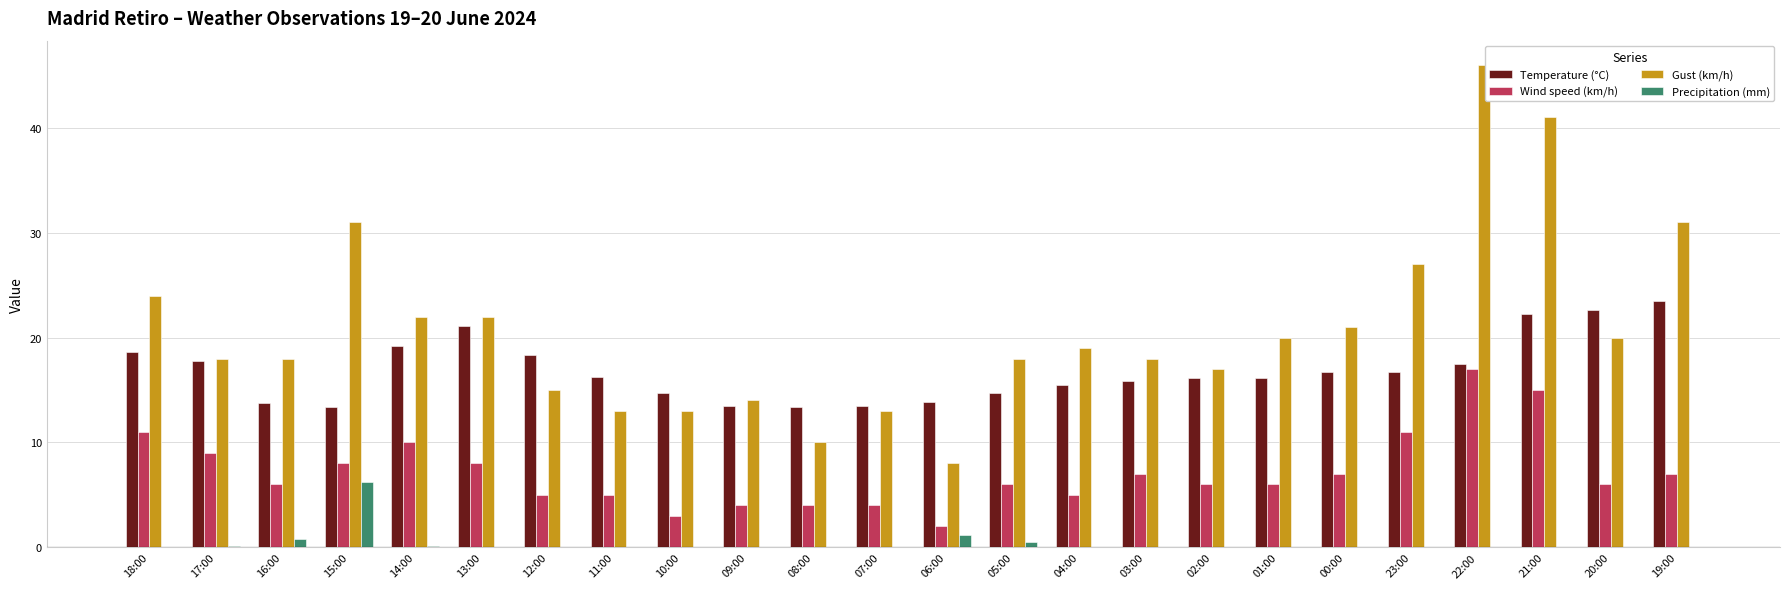

How many data points does each series have?

24